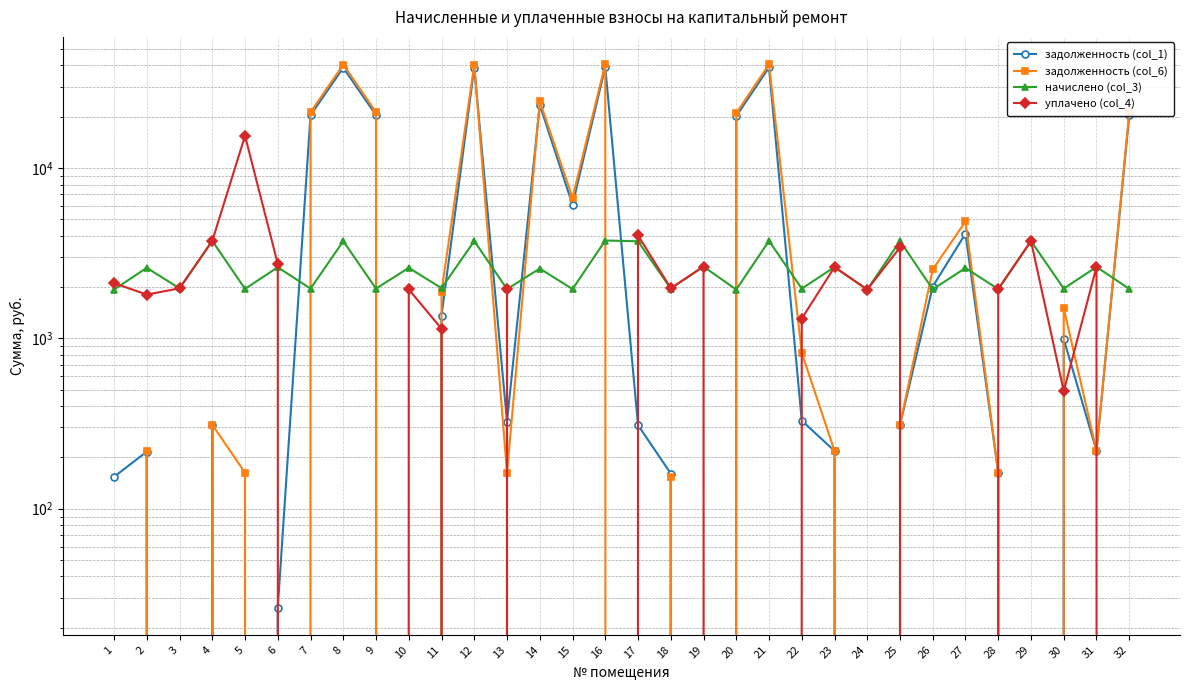

The value of задолженность (col_1) at 31 is 344.1. True or false?

False